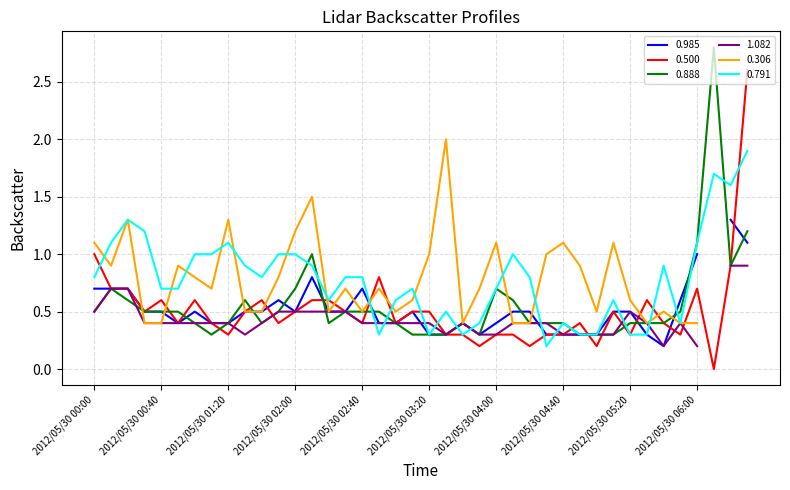

What is the total value across all series at 2012/05/30 06:30?

5.7